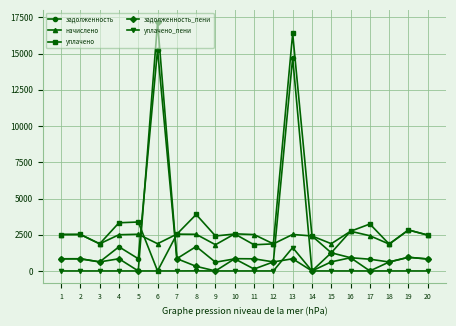

How many values in the уплачено_пени series exceed 0?

2